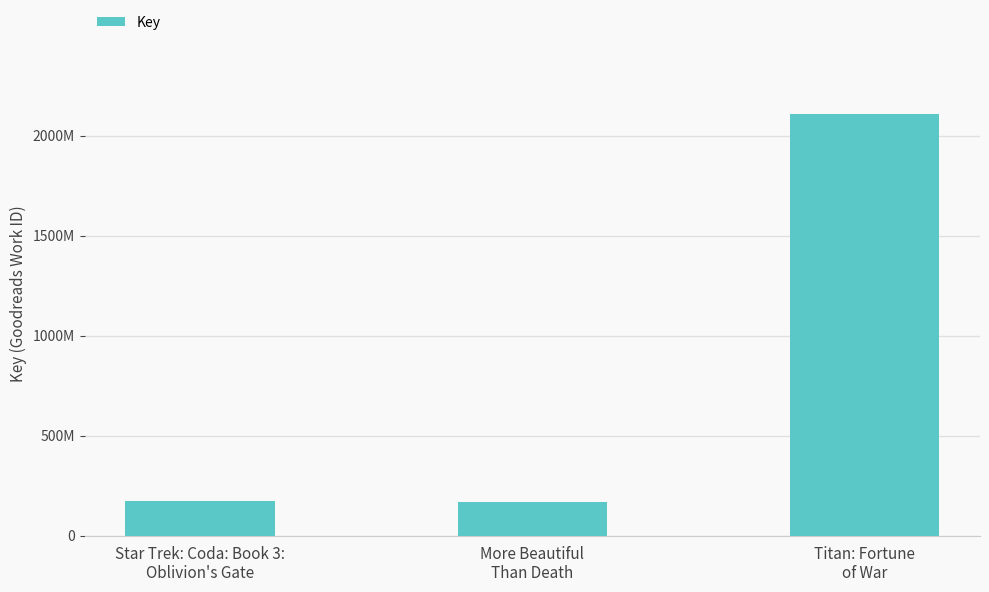

What is the value of the 2nd bar from the left?

166694344